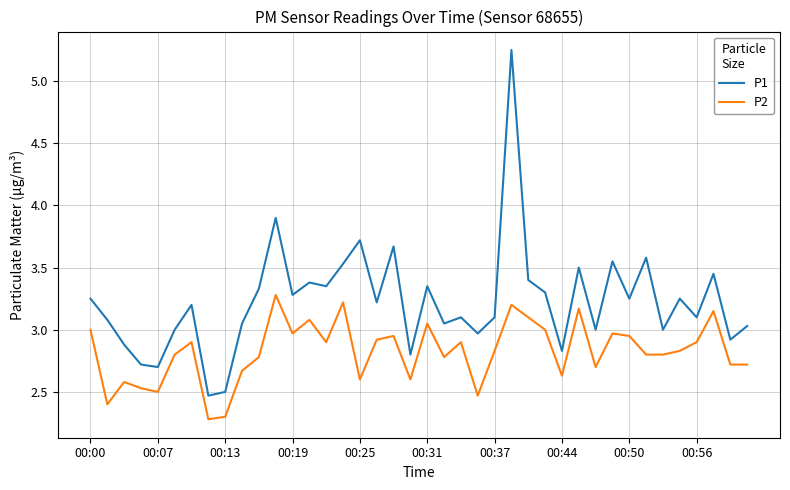

Is this an area chart (filled region under the line)?

No